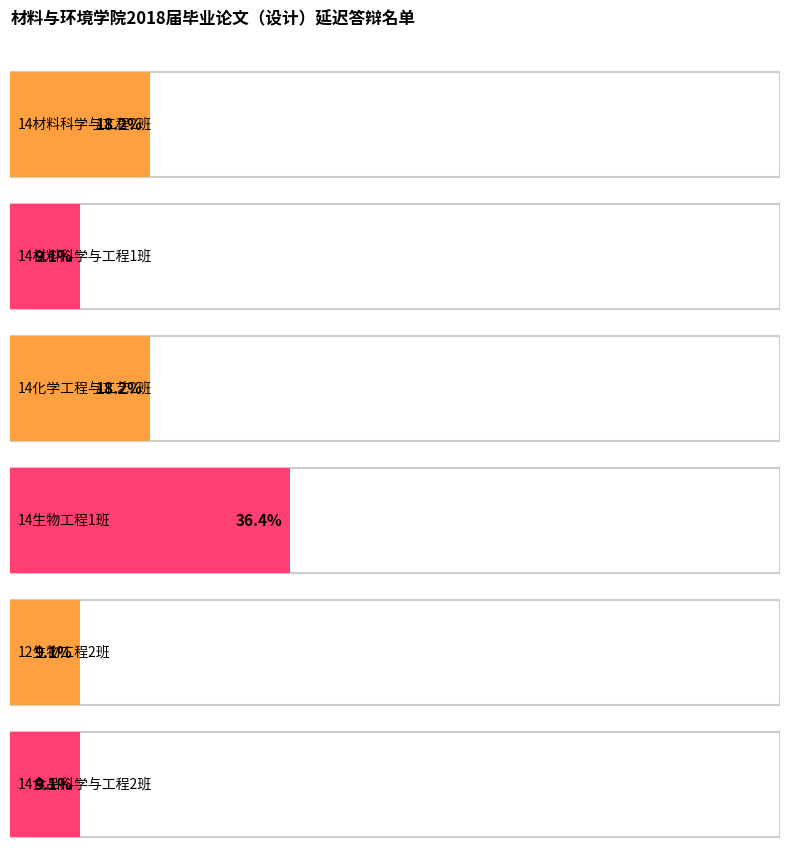

What position from the right is 14材料科学与工程2班?

6